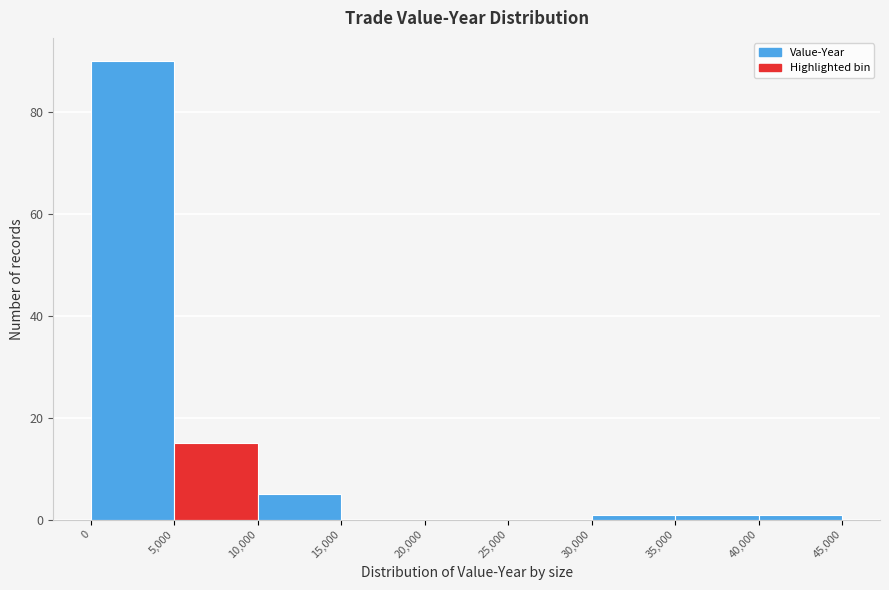

Which range on the x-axis has the tallest bar?

0 to 5,000